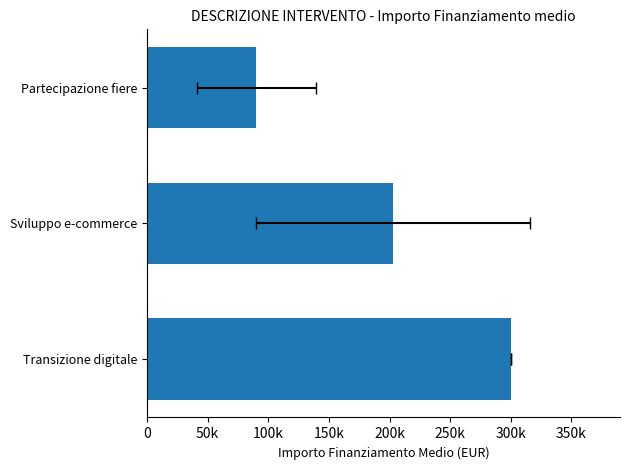

How many bars are there in total?

3